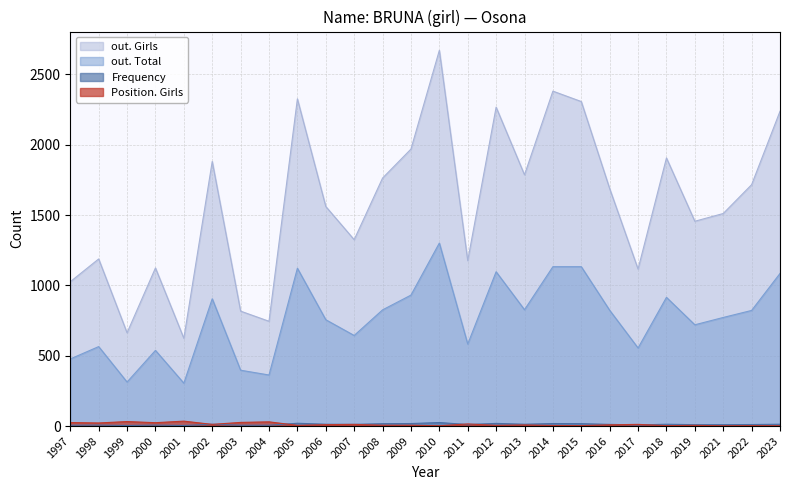

Rank the categories by Position. Girls value from lowest to highest.

2010, 2021, 2023, 2015, 2018, 2022, 2014, 2005, 2012, 2019, 2008, 2009, 2013, 2016, 2006, 2002, 2007, 2017, 2011, 1998, 2000, 1997, 2003, 2004, 1999, 2001